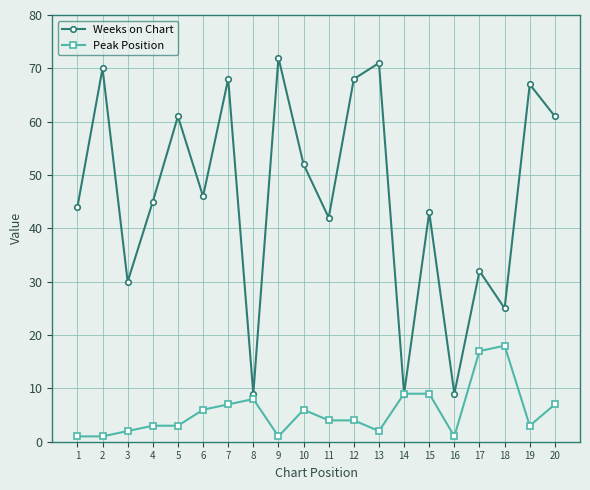

Is the value of Peak Position at 2 greater than the value of Weeks on Chart at 14?

No